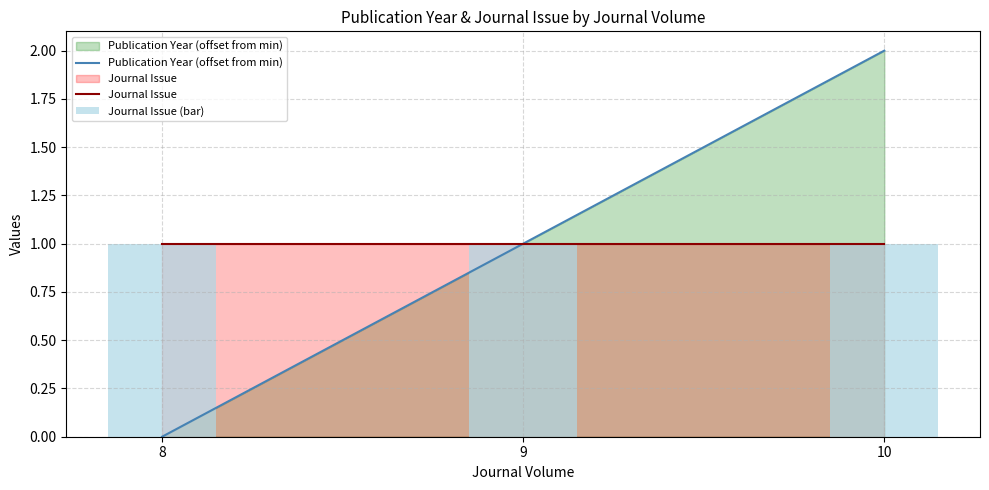

Reading left to right, what are all the values shown in this chart?

Publication Year (offset from min): 8=0	9=1	10=2
Journal Issue: 8=1	9=1	10=1
Journal Issue (bar): 8=1	9=1	10=1